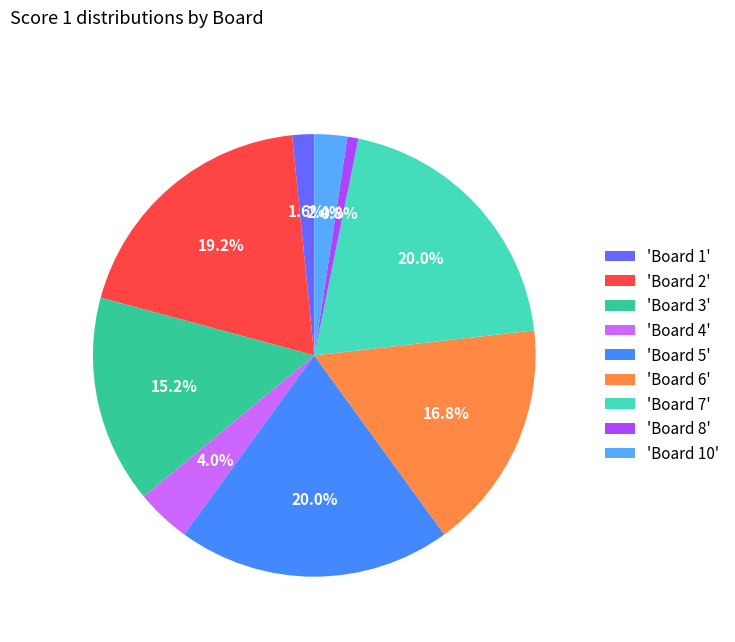

Is there any slice that represents more than half of the pie?

No